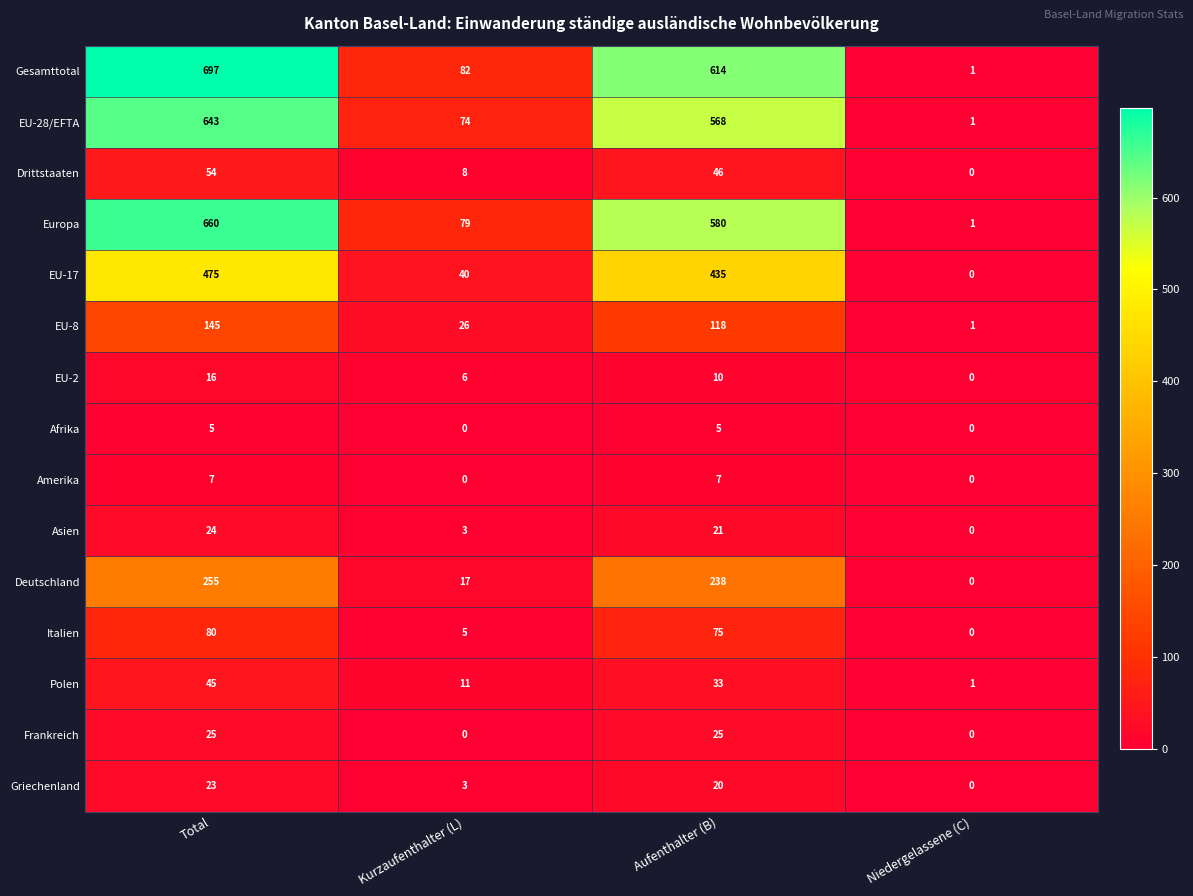

Which series changed the most between Kurzaufenthalter (L) and Niedergelassene (C)?

Gesamttotal